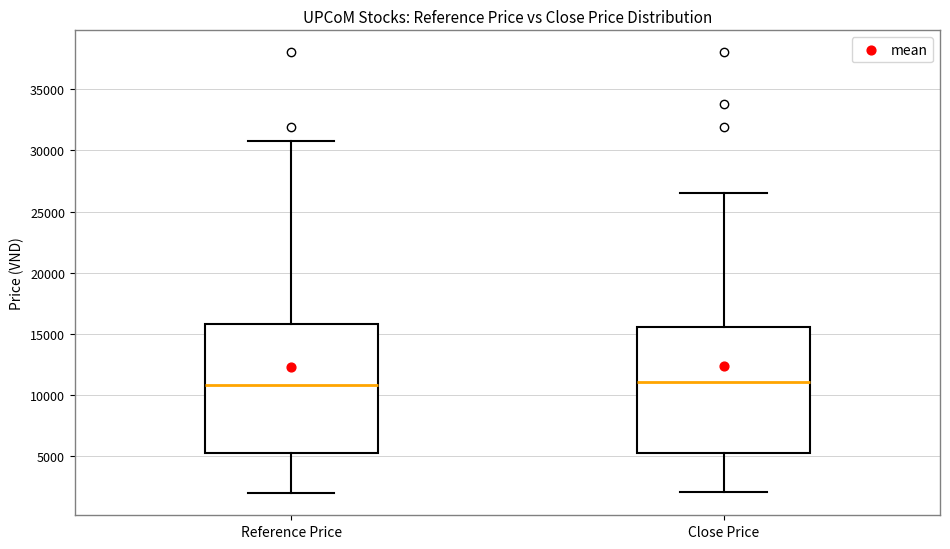

Where does the upper whisker of the box for Reference Price end on the y-axis? The values are not printed on the chart, so give them approximately, as read against the axis.

31000